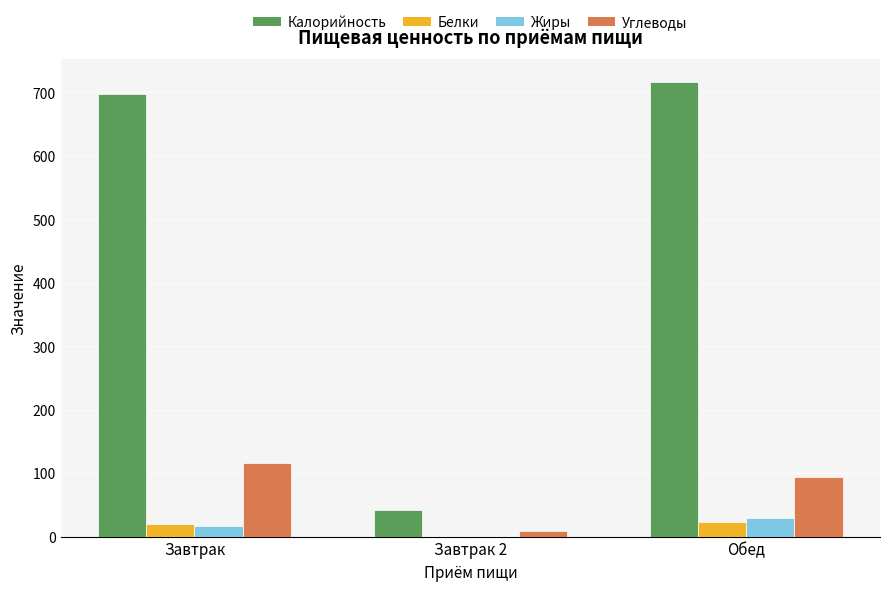

True or false: Жиры has a value of 17.4 at Завтрак.

True